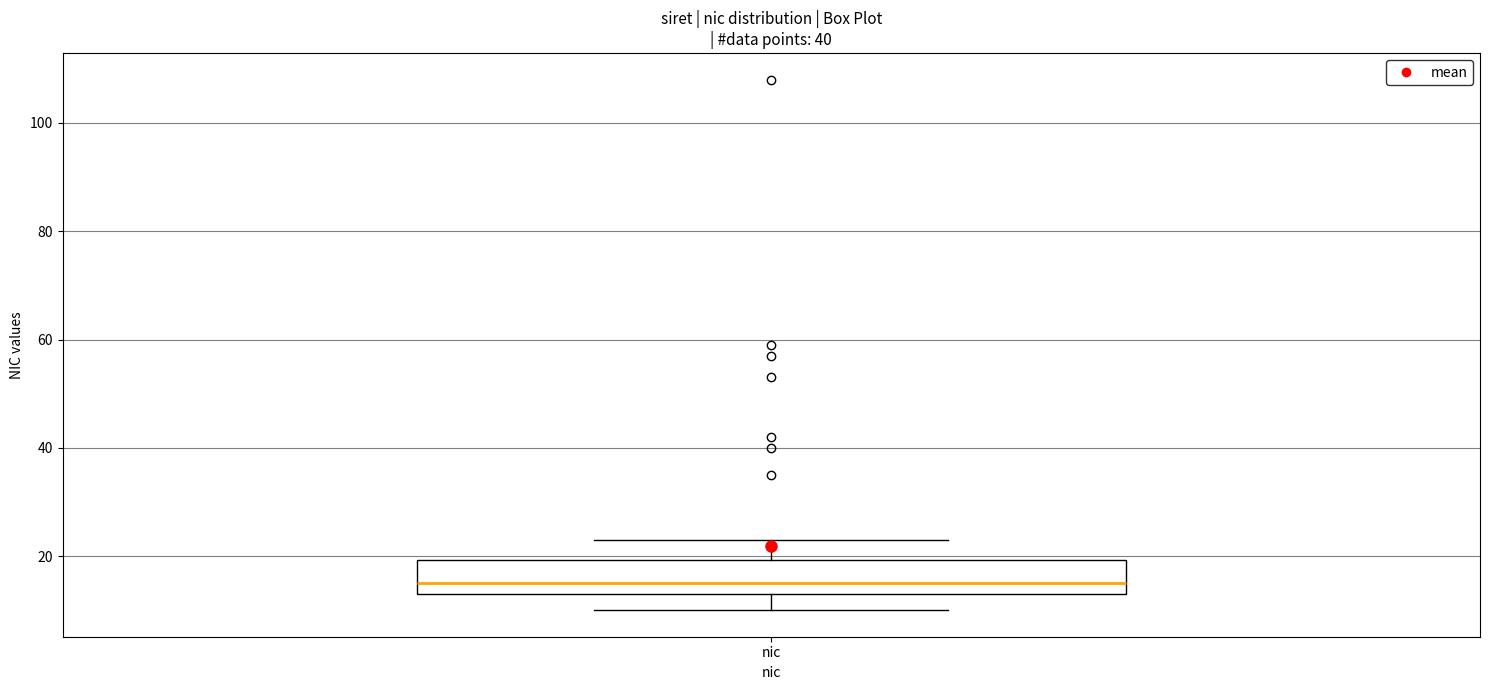

Where does the upper whisker of the box for nic end on the y-axis? The values are not printed on the chart, so give them approximately, as read against the axis.

24